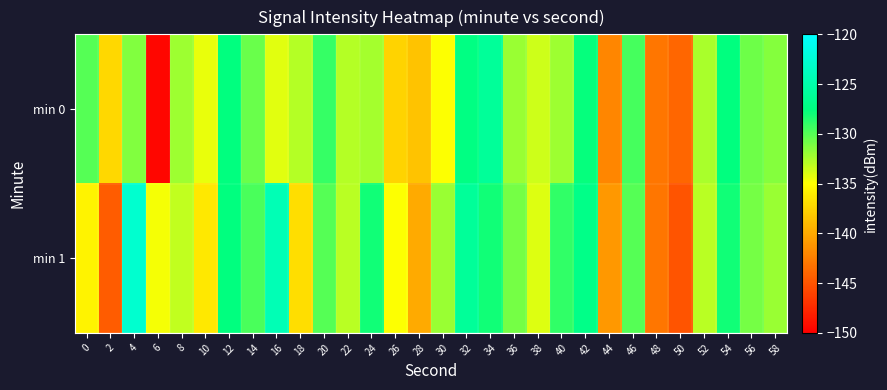

Which series has the largest total across all categories?

min 1